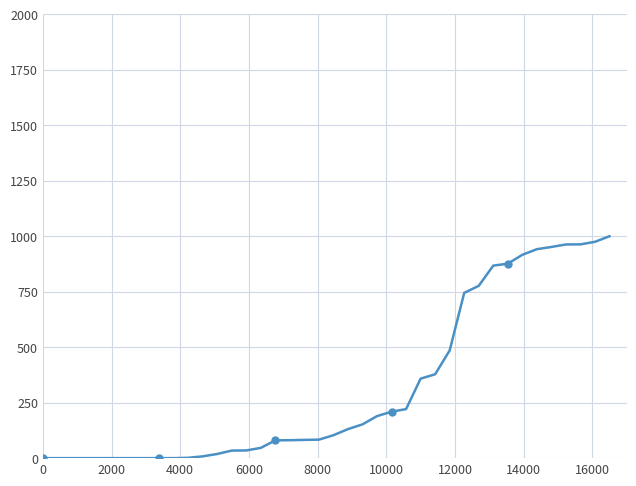

What is the maximum value shown in the chart?

1000.0